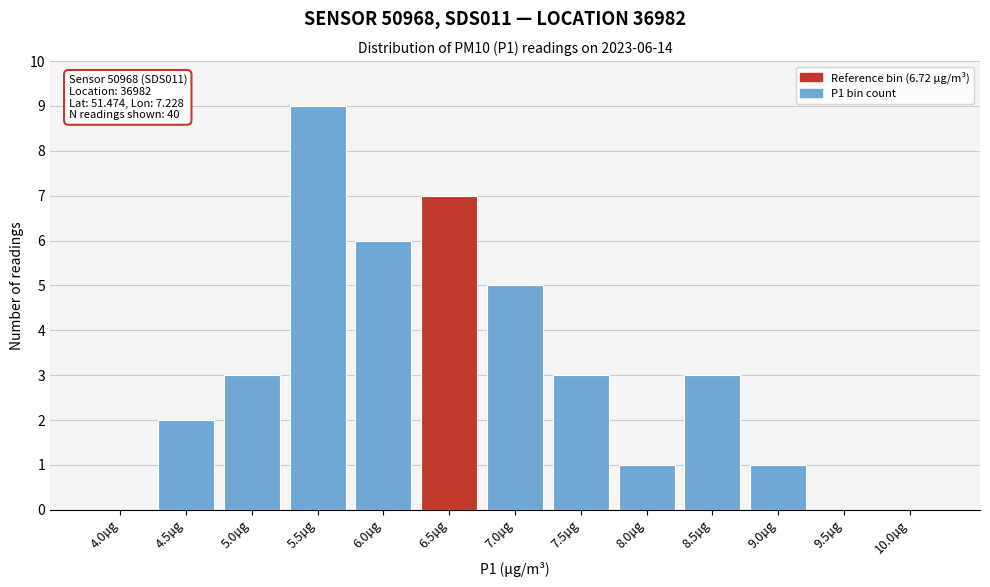

Reading right to left, list all the values displayed in this chart.

10.0µg=0	9.5µg=0	9.0µg=1	8.5µg=3	8.0µg=1	7.5µg=3	7.0µg=5	6.5µg=7	6.0µg=6	5.5µg=9	5.0µg=3	4.5µg=2	4.0µg=0